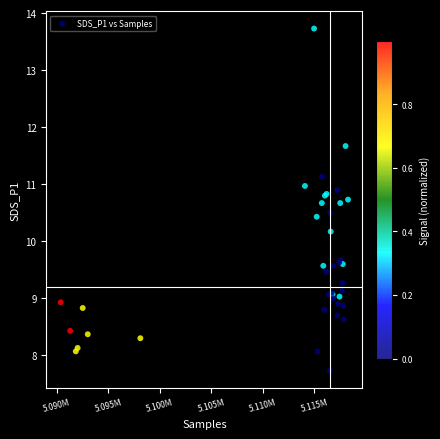

What Y value in the scatter plot is closest to 10?

10.2